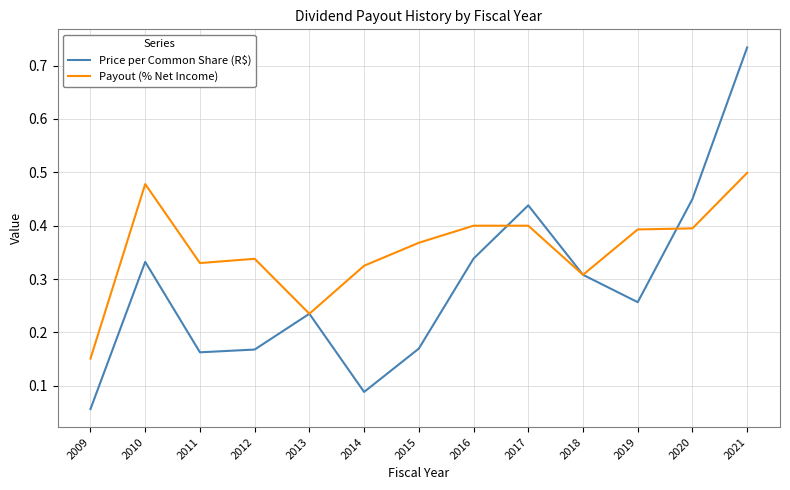

Where is Payout (% Net Income) nearest to the value 0?

2009